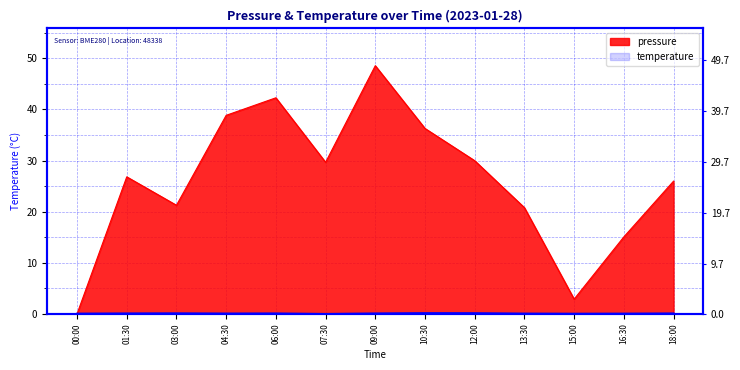

Which series has the largest total across all categories?

pressure